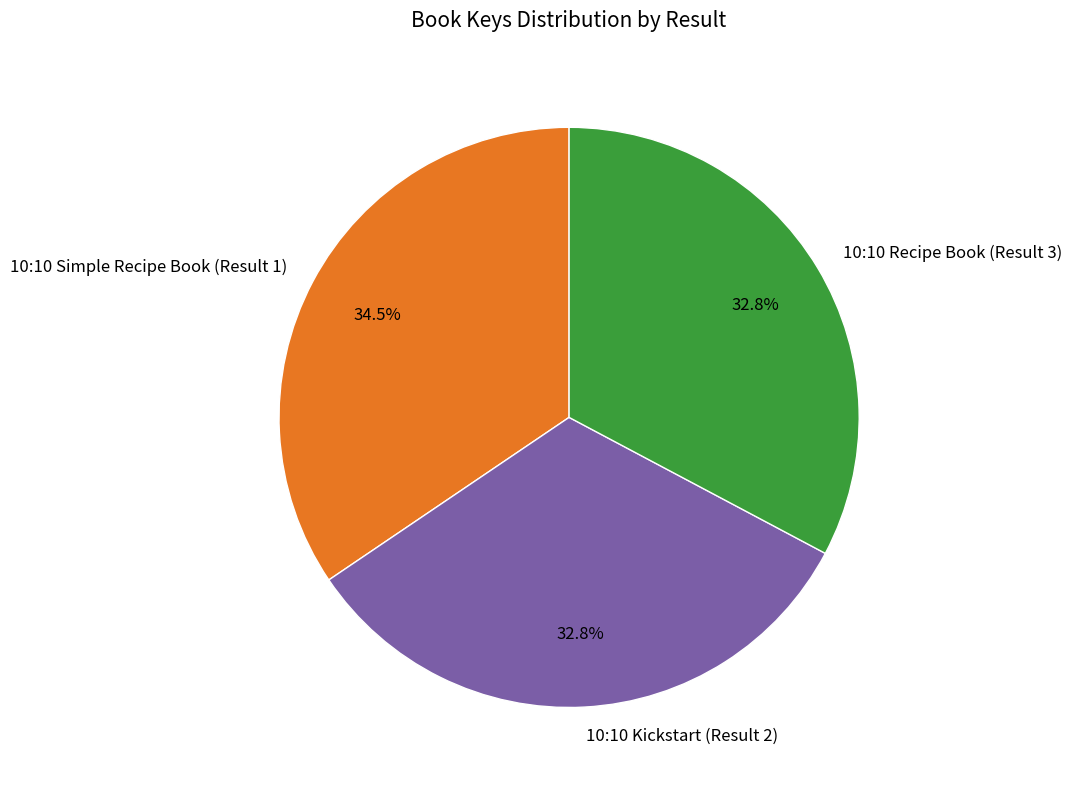

How many segments does this pie chart have?

3